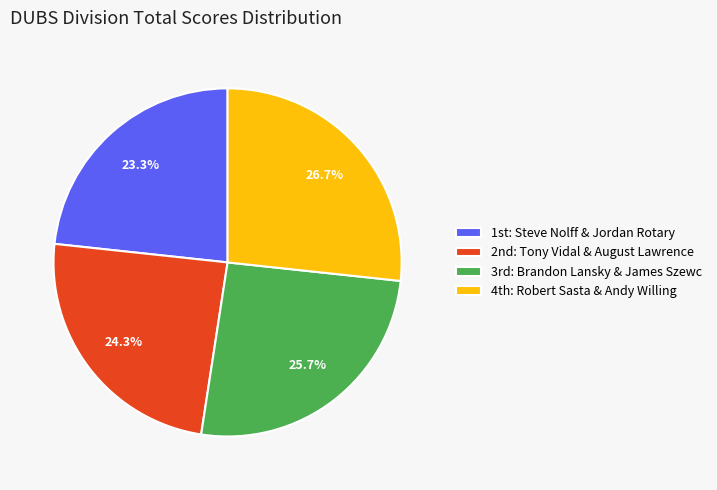

Rank the categories by value from highest to lowest.

4th: Robert Sasta & Andy Willing, 3rd: Brandon Lansky & James Szewc, 2nd: Tony Vidal & August Lawrence, 1st: Steve Nolff & Jordan Rotary